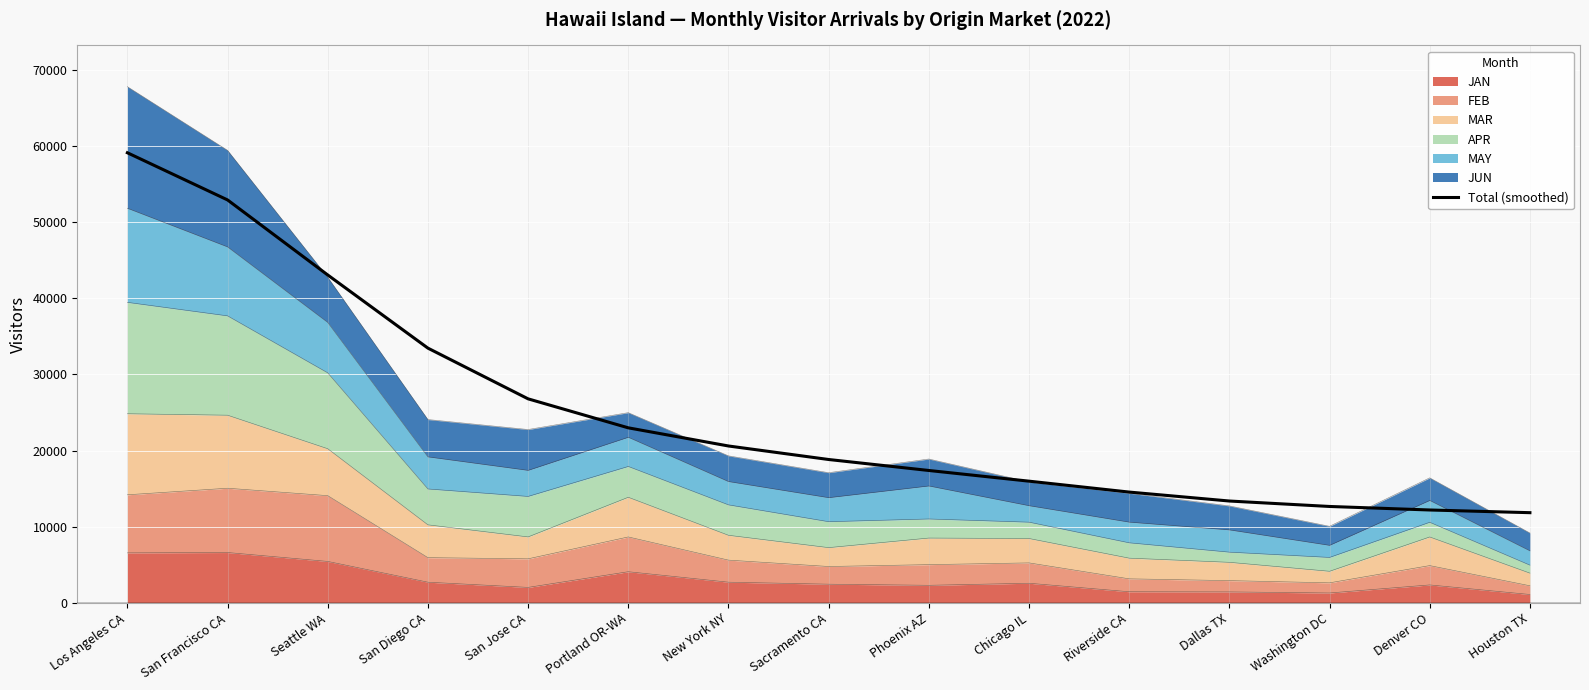

What is the difference between the second highest and second lowest values?

40730.3